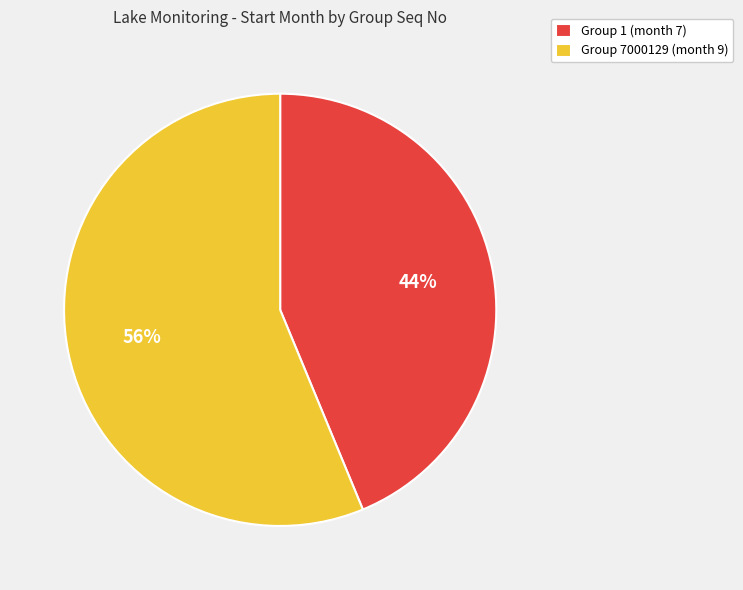

True or false: Group 7000129 (month 9) accounts for 56% of the total.

True